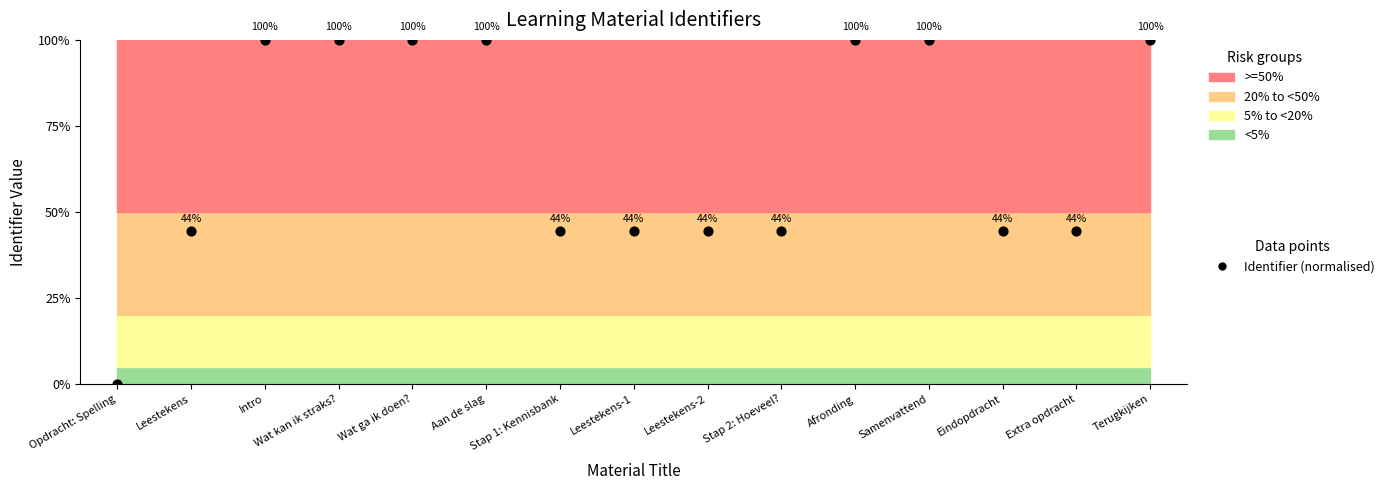

What Y value in the scatter plot is closest to 50?

44.3